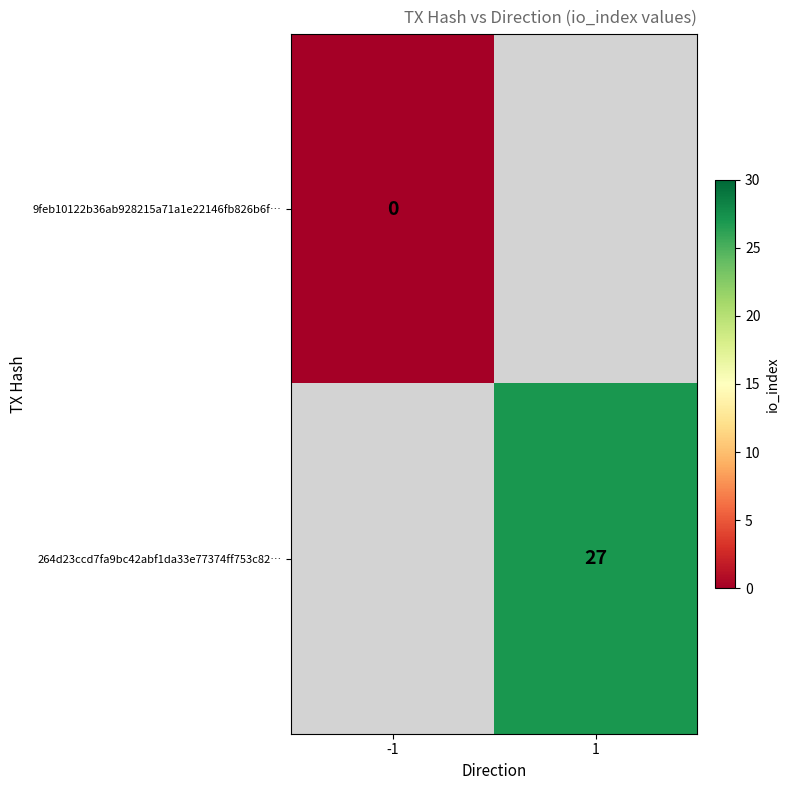

Which category has the lowest value across all series?

-1